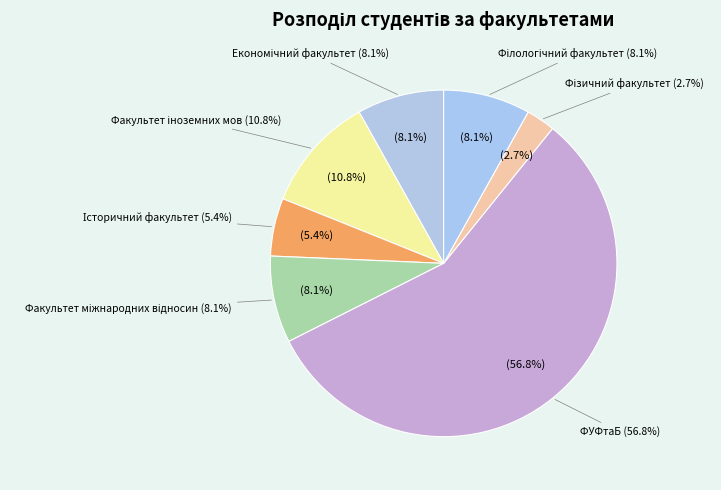

Is it true that Факультет міжнародних відносин is 8% of the pie?

True